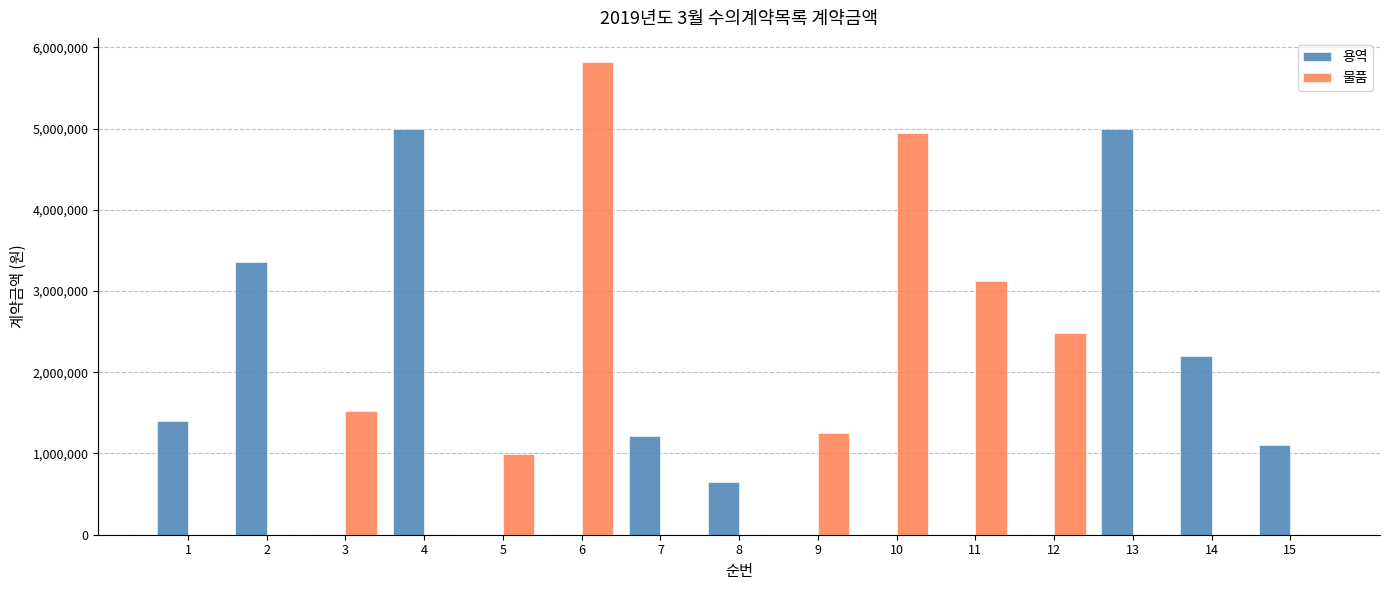

What is the maximum value for 물품?

5825600